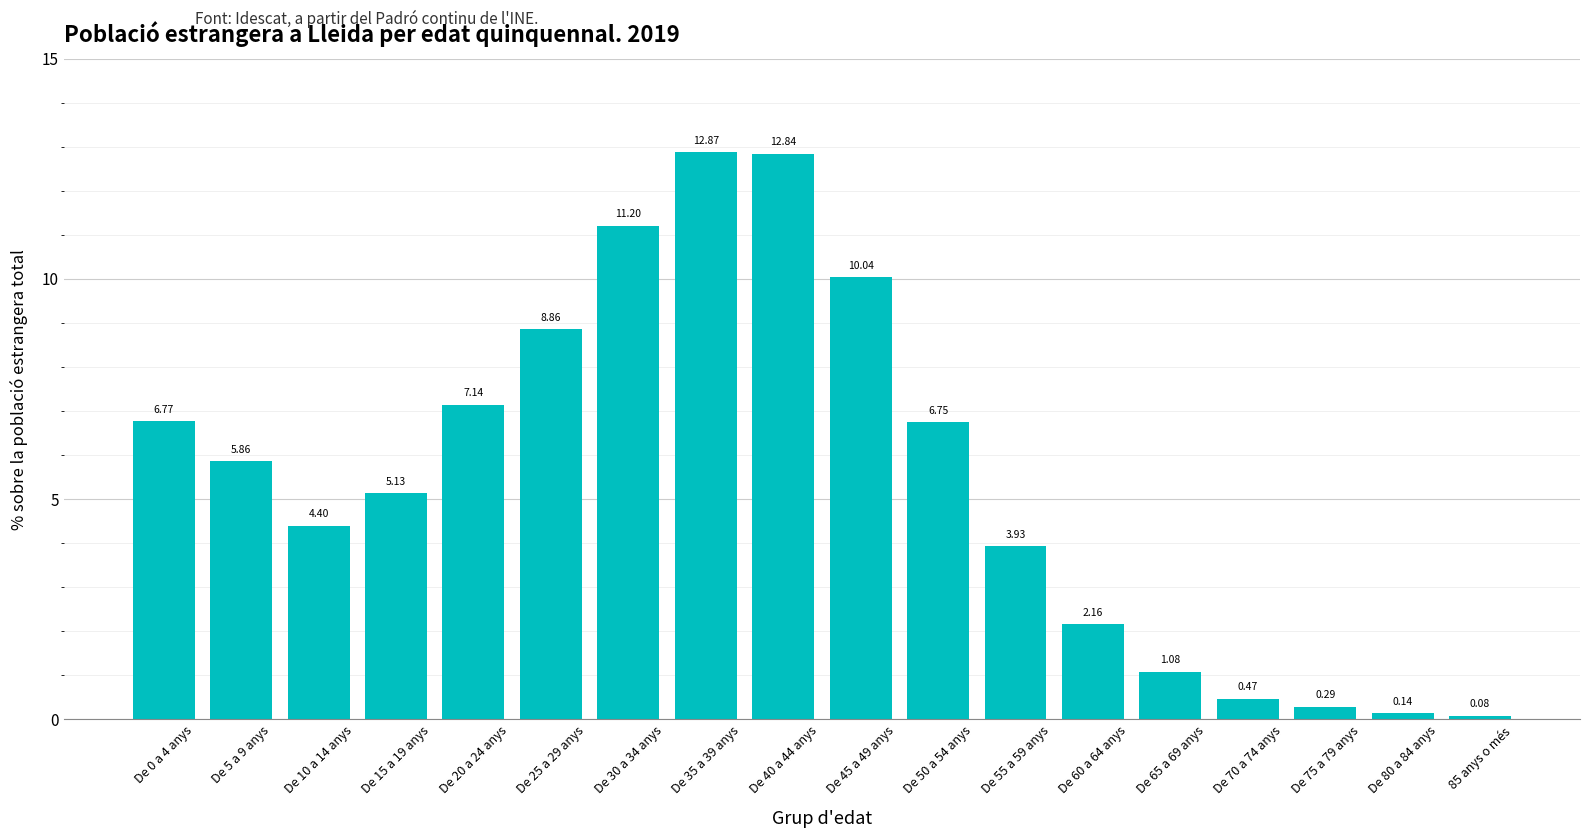

Between De 70 a 74 anys and De 55 a 59 anys, which is larger?

De 55 a 59 anys